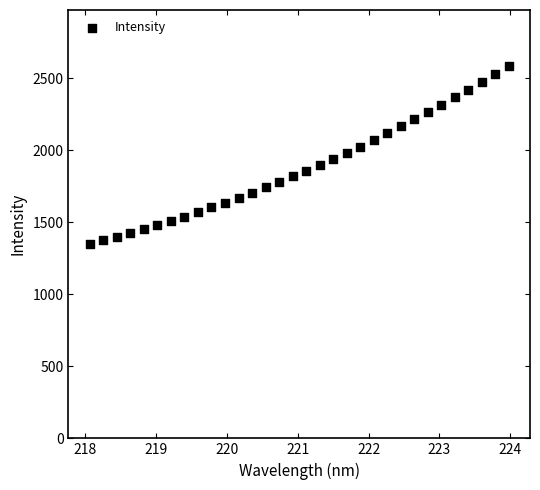

What is the range of Y values (max minus min)?

1237.6